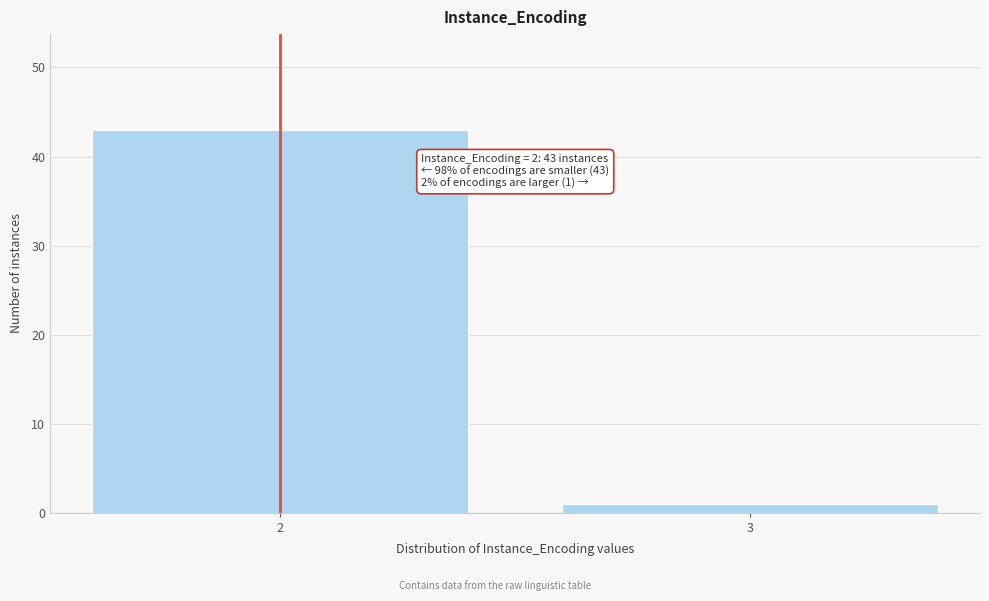

Reading left to right, transcribe all the data shown in this chart.

2=43	3=1